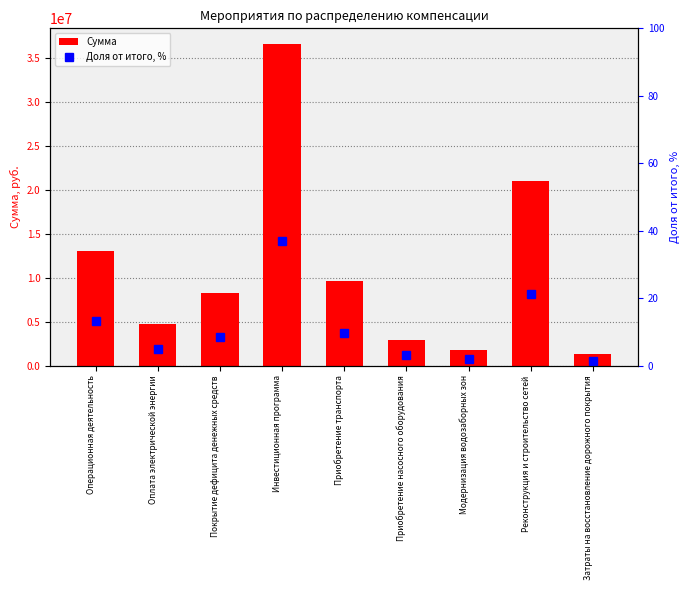

How many groups of bars are there?

9